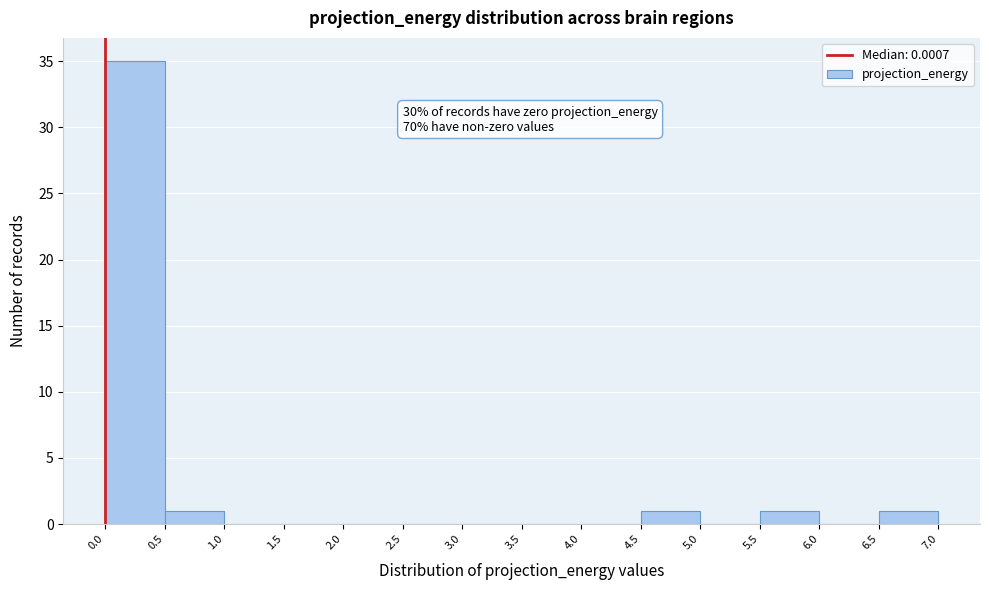

Over which range of the x-axis is the bar tallest?

0.0 to 0.5